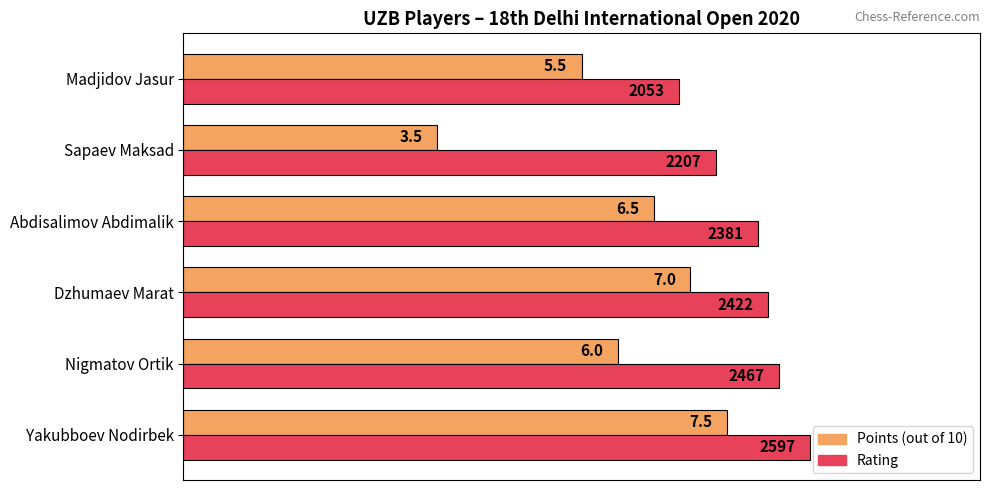

How many distinct data groups are displayed?

2